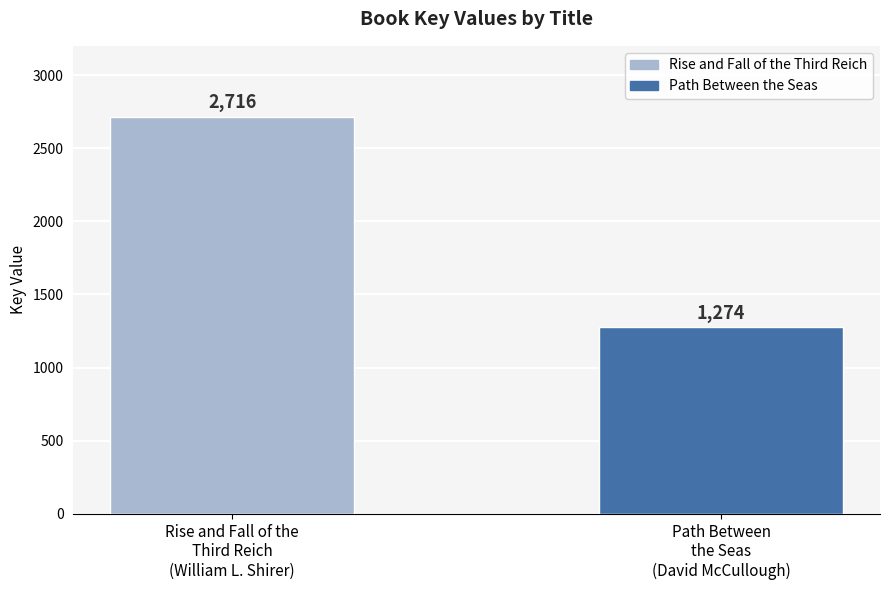

What is the label of the 1st bar from the left?

Rise and Fall of the
Third Reich
(William L. Shirer)